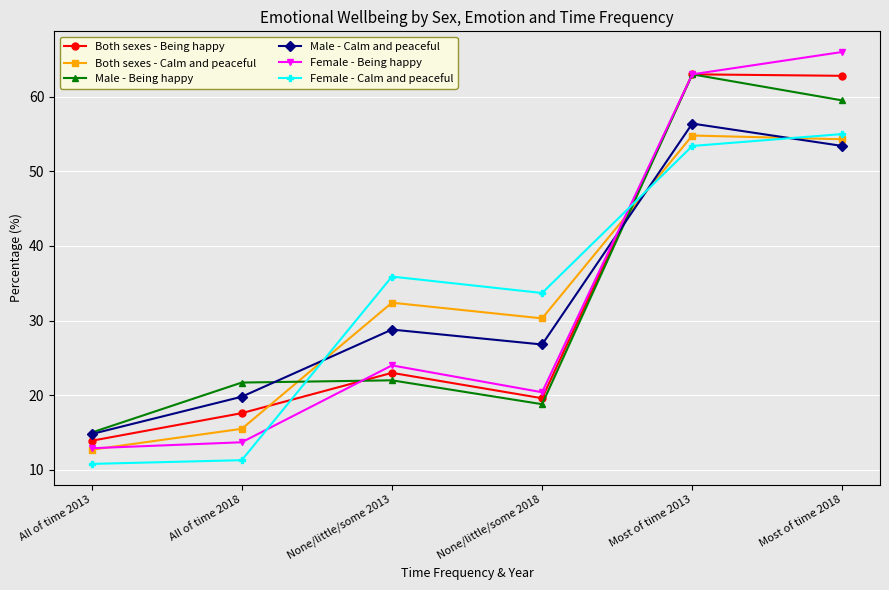

True or false: Male - Being happy has a value of 15.0 at All of time 2013.

True